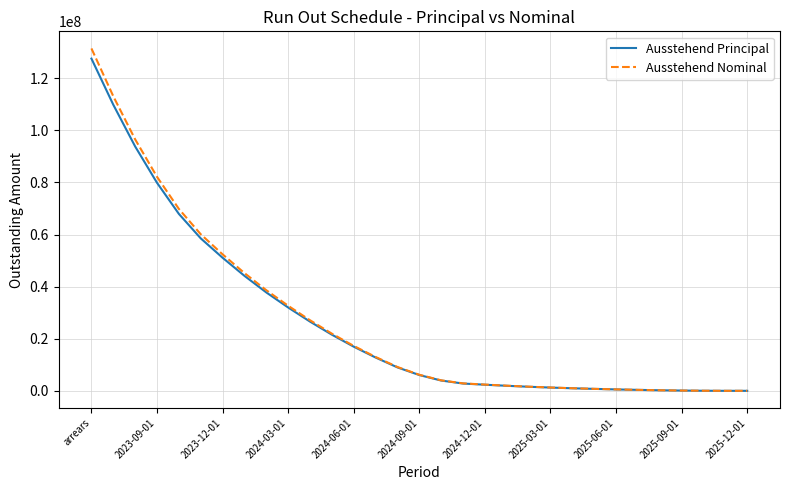

What is the greatest value displayed?

131468698.7